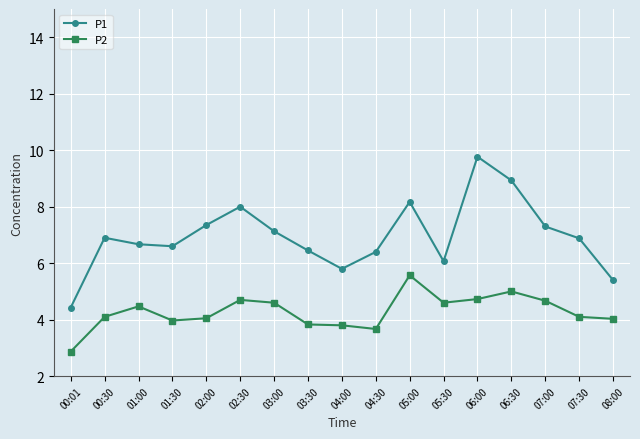

Which category has the highest value in the P1 series?

06:00